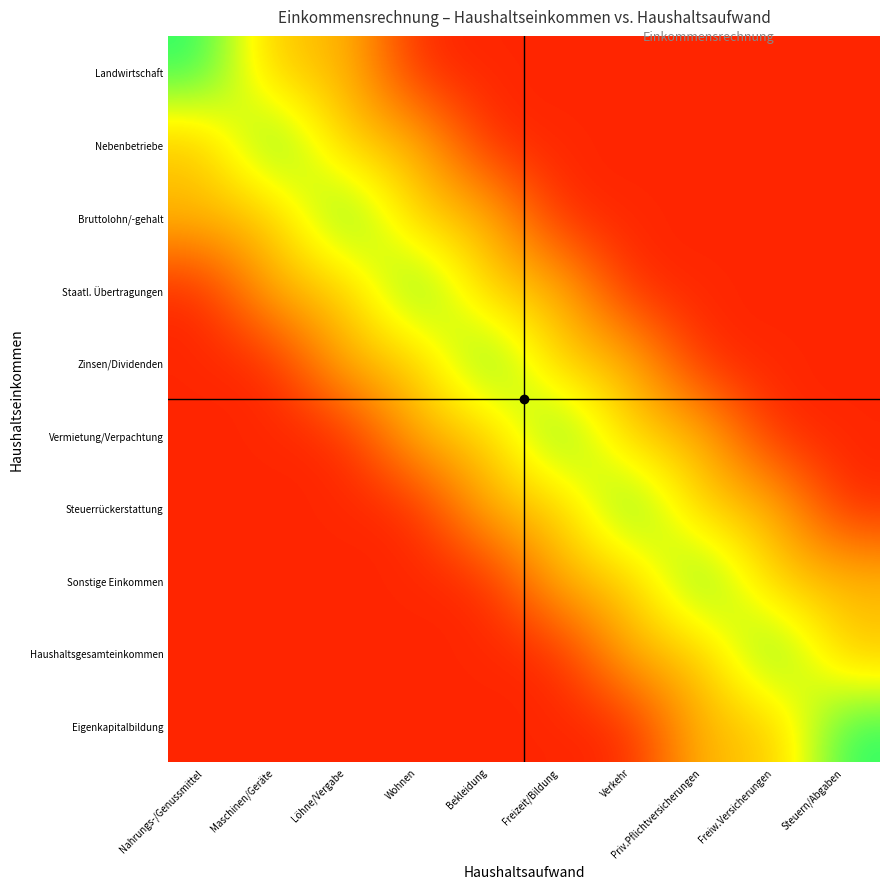

Rank the series by their maximum value, from lowest to highest.

Landwirtschaft, Nebenbetriebe, Bruttolohn/-gehalt, Staatl. Übertragungen, Zinsen/Dividenden, Vermietung/Verpachtung, Steuerrückerstattung, Sonstige Einkommen, Haushaltsgesamteinkommen, Eigenkapitalbildung